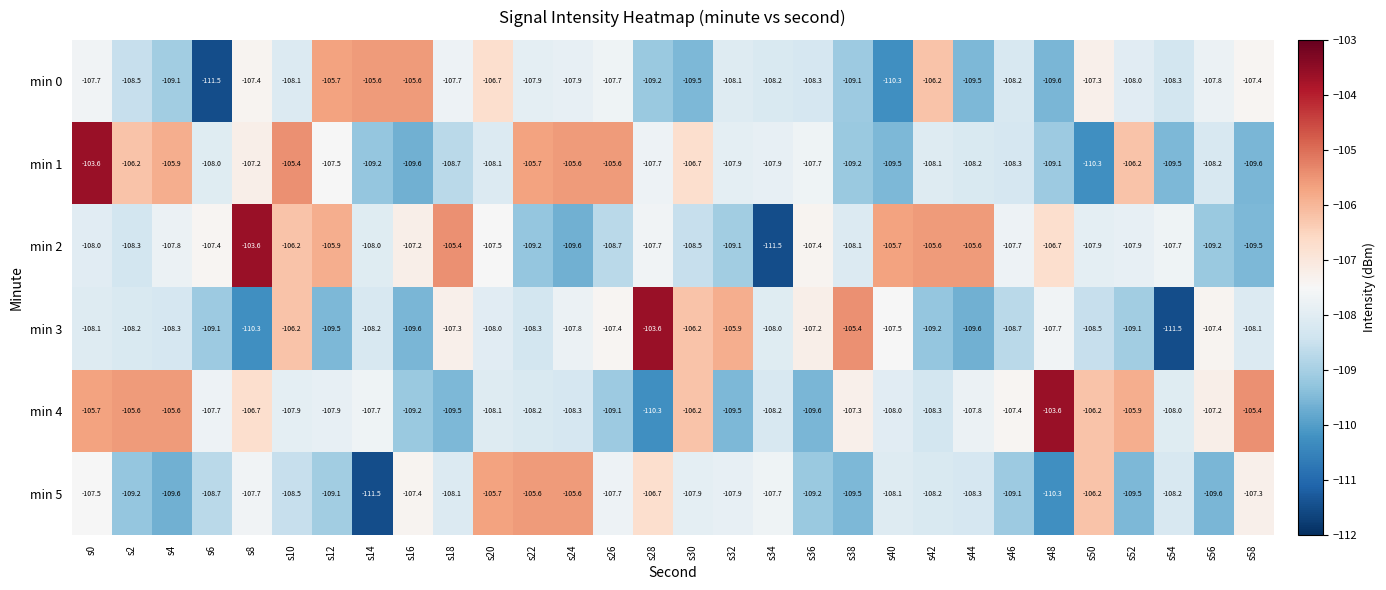

How many data points in min 0 are less than -108?

15